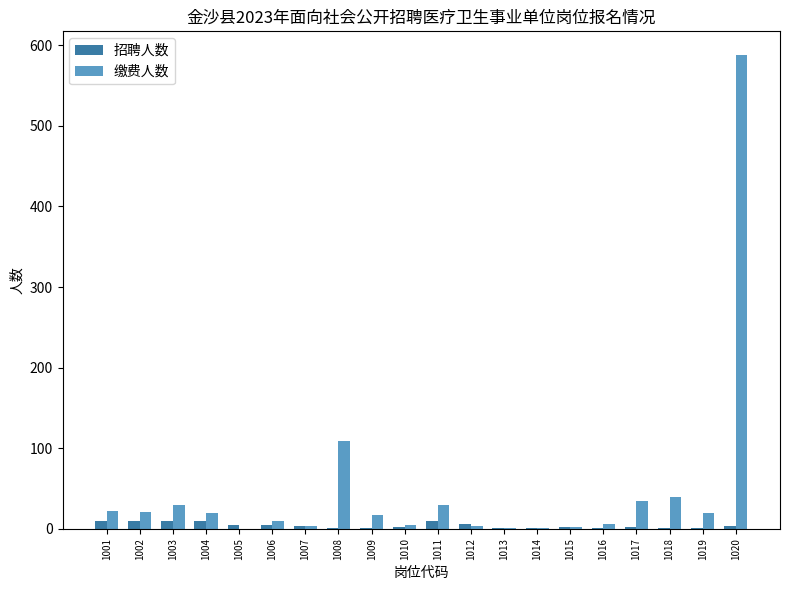

What is the average value of the 招聘人数 series?

4